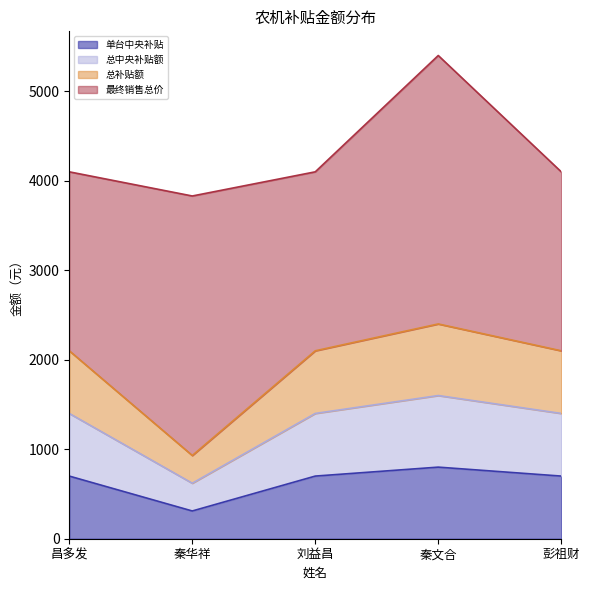

How many lines are shown in the chart?

4